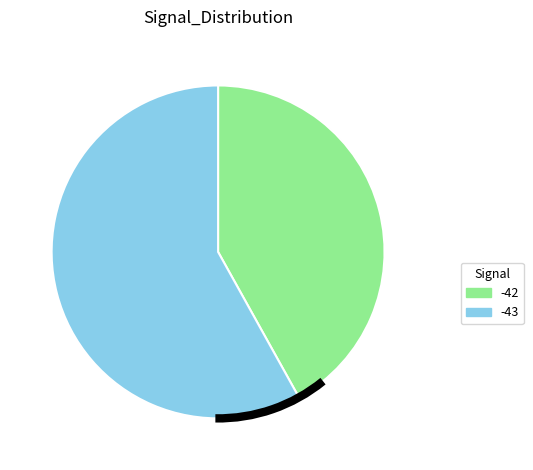

Count the number of slices in the pie.

2